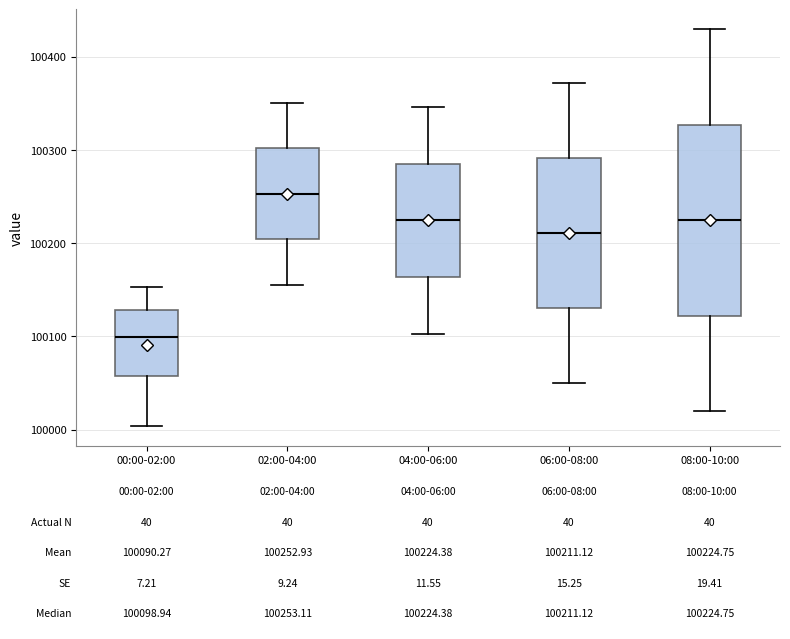

Which box has the highest median line?

02:00-04:00